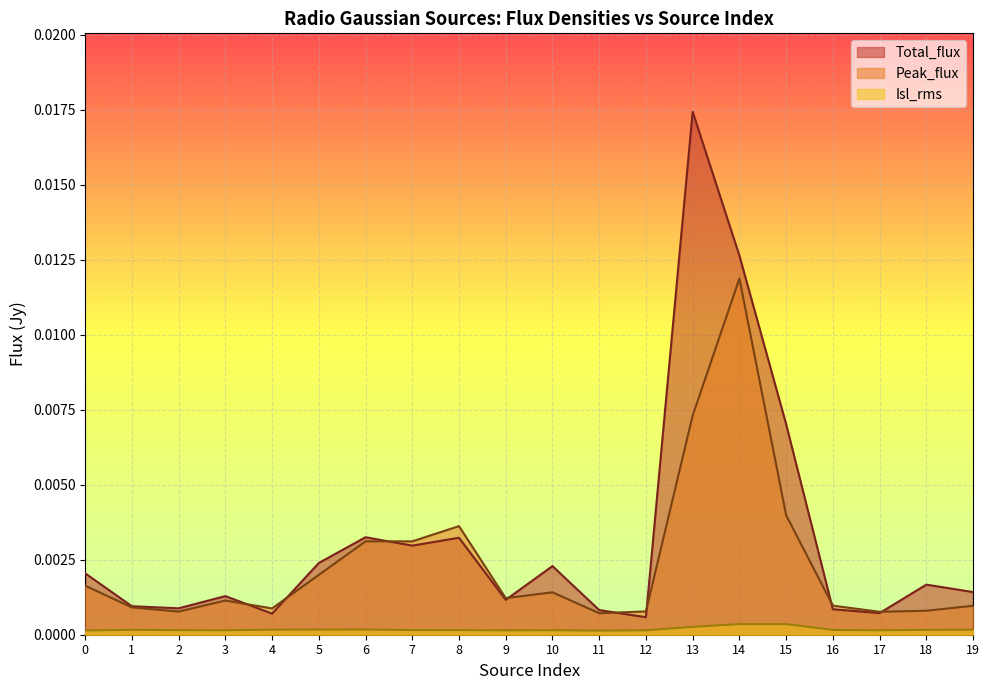

Count the number of data series in this chart.

3